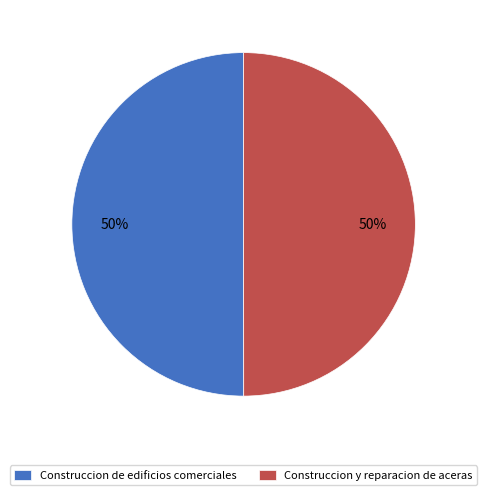

To the nearest percent, what percentage of the pie is Construccion y reparacion de aceras?

50%